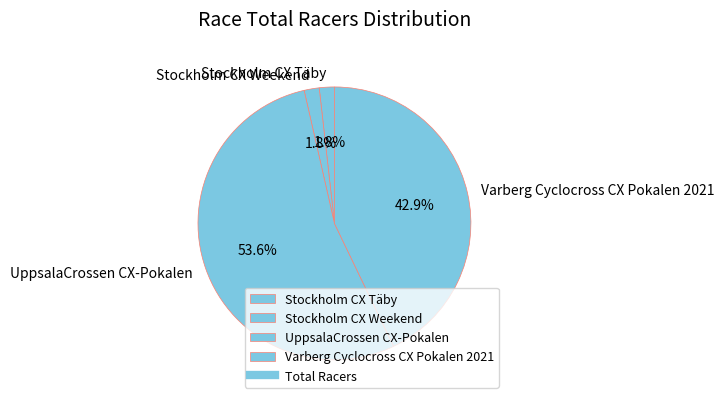

To the nearest percent, what is the average slice percentage?

25%